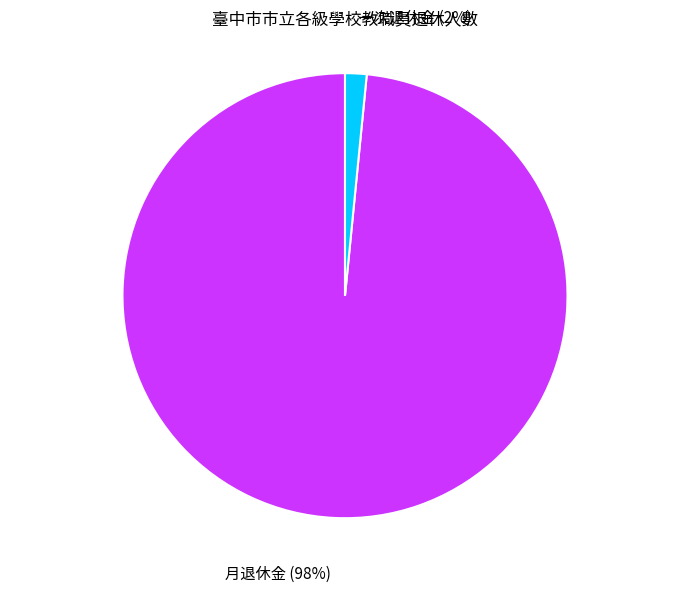

To the nearest percent, what is the average slice percentage?

50%